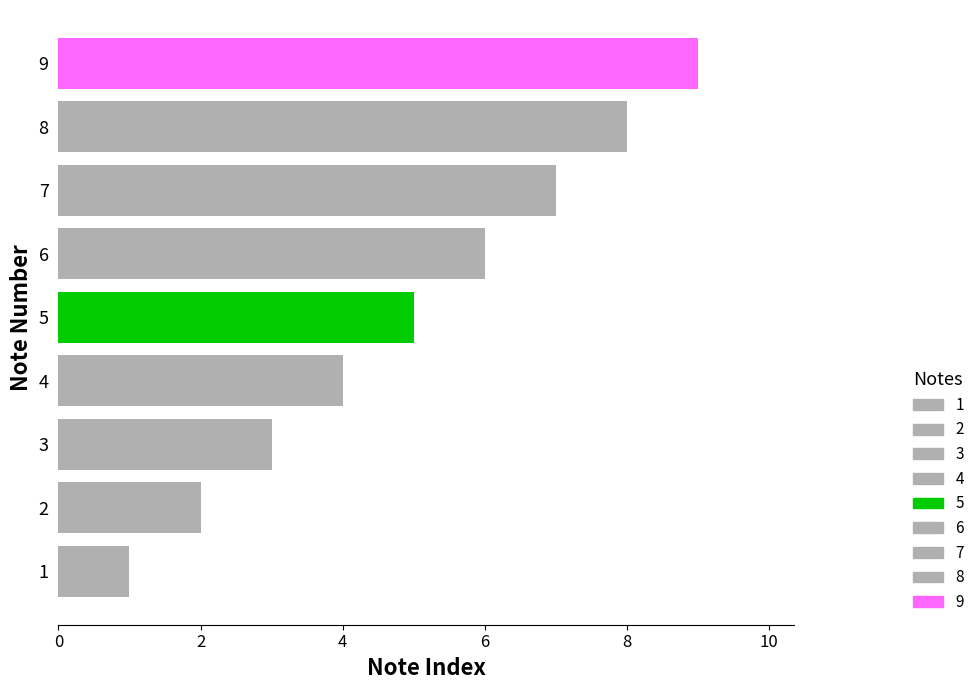

True or false: the data shows 6 at 6.

True